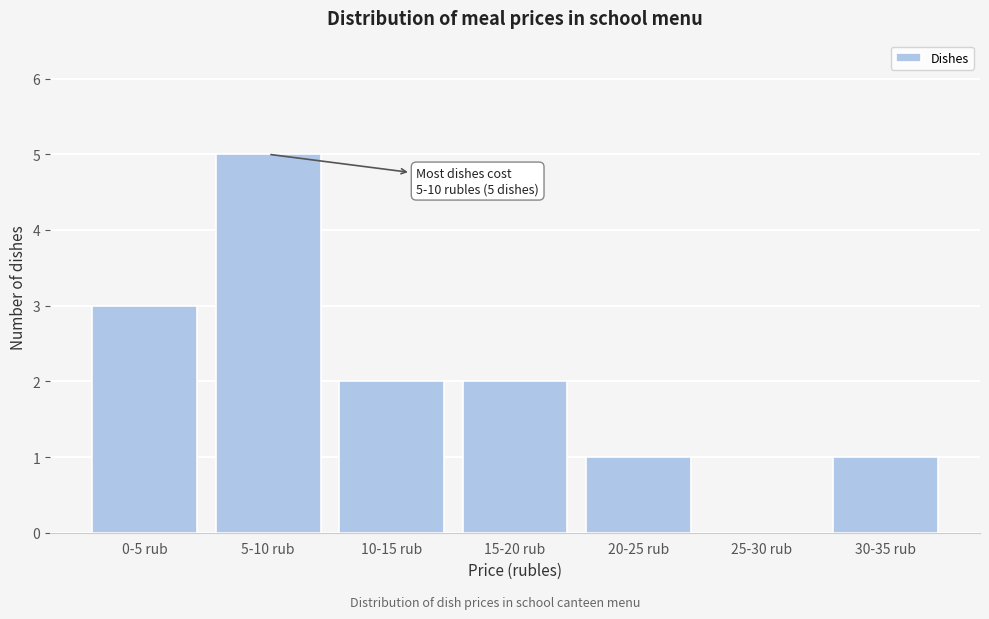

Reading left to right, list all the values displayed in this chart.

0-5 rub=3	5-10 rub=5	10-15 rub=2	15-20 rub=2	20-25 rub=1	25-30 rub=0	30-35 rub=1